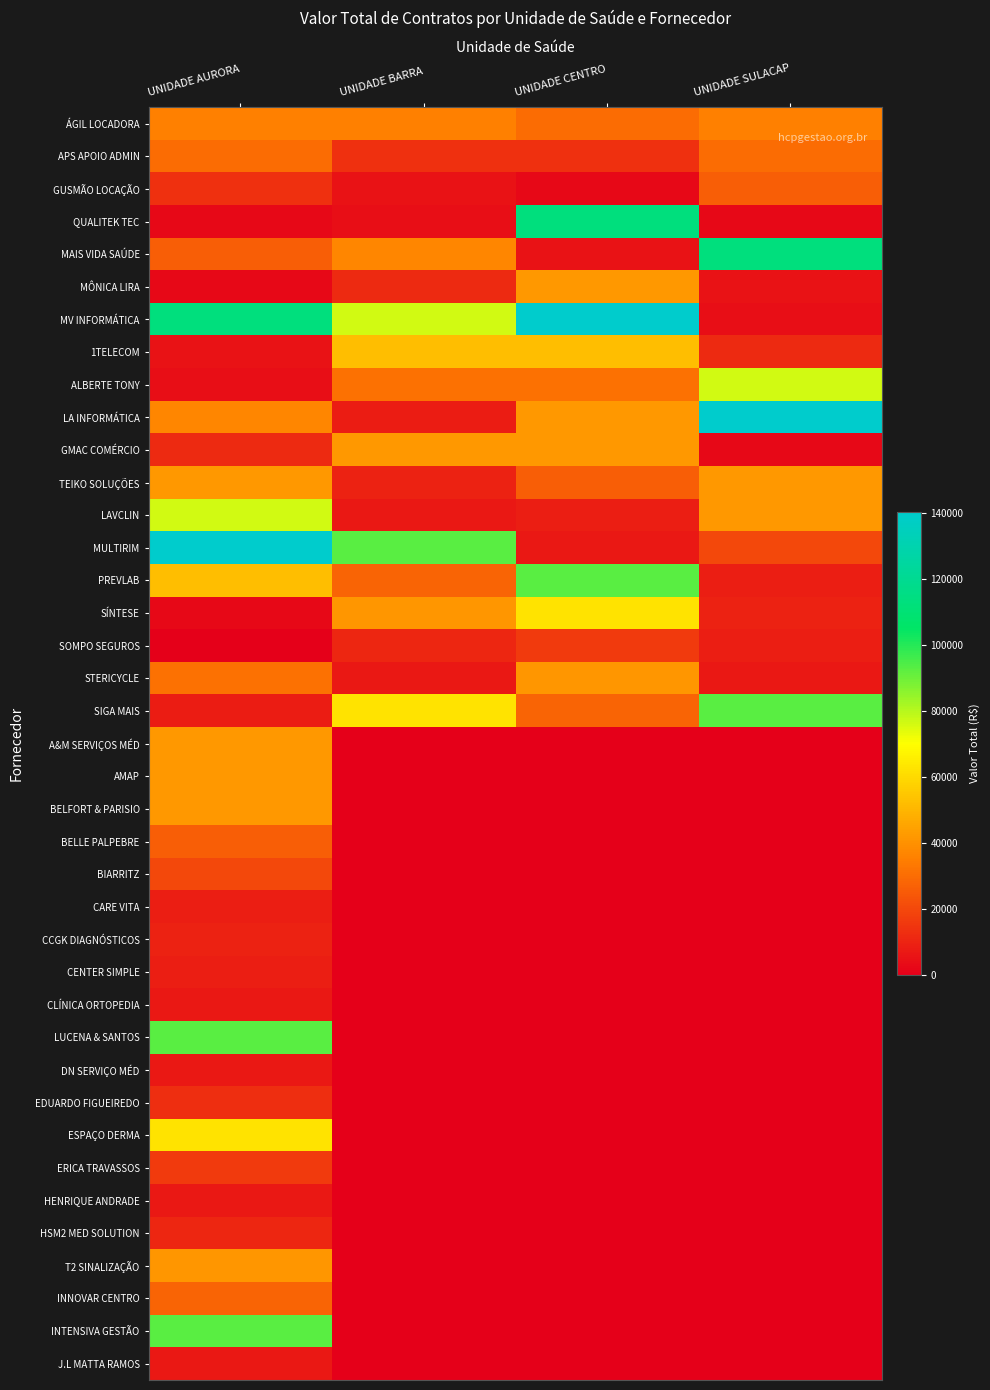

Which series has the largest total across all categories?

MV INFORMÁTICA